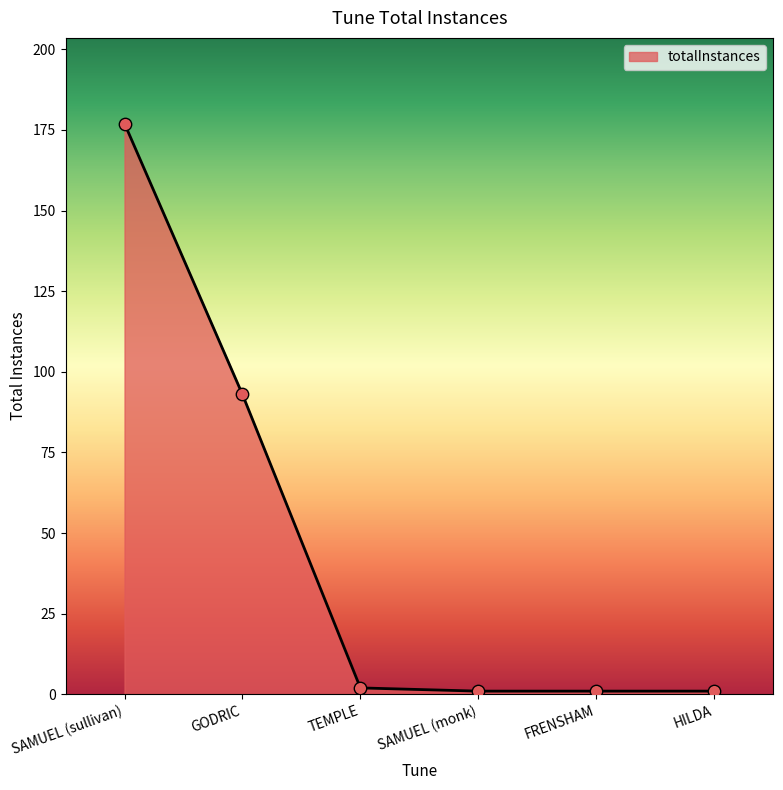

True or false: the data shows 177 at SAMUEL (sullivan).

True